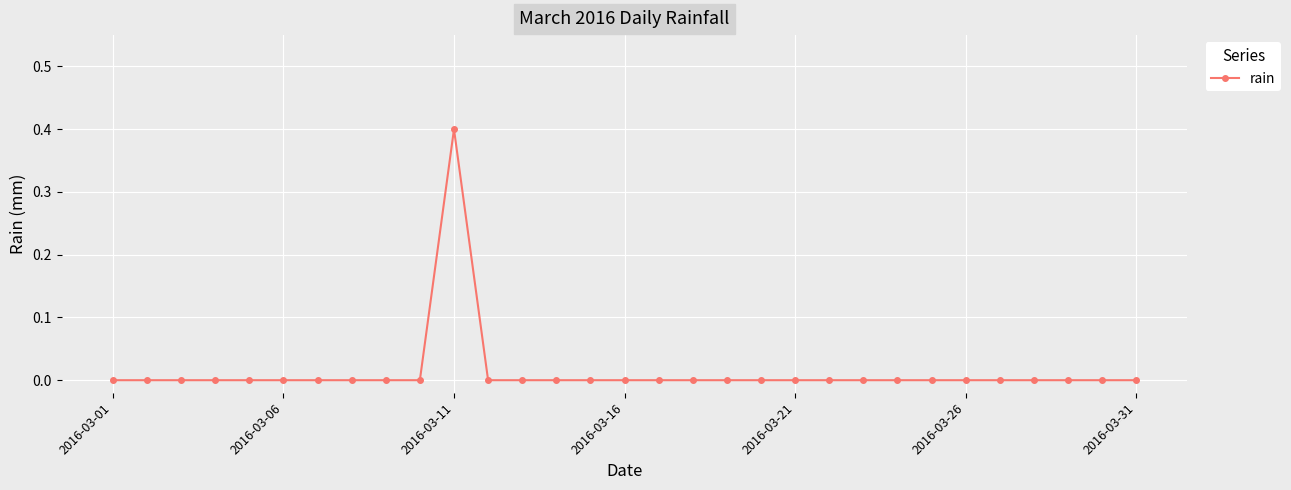

What is the sum of all values?

0.4